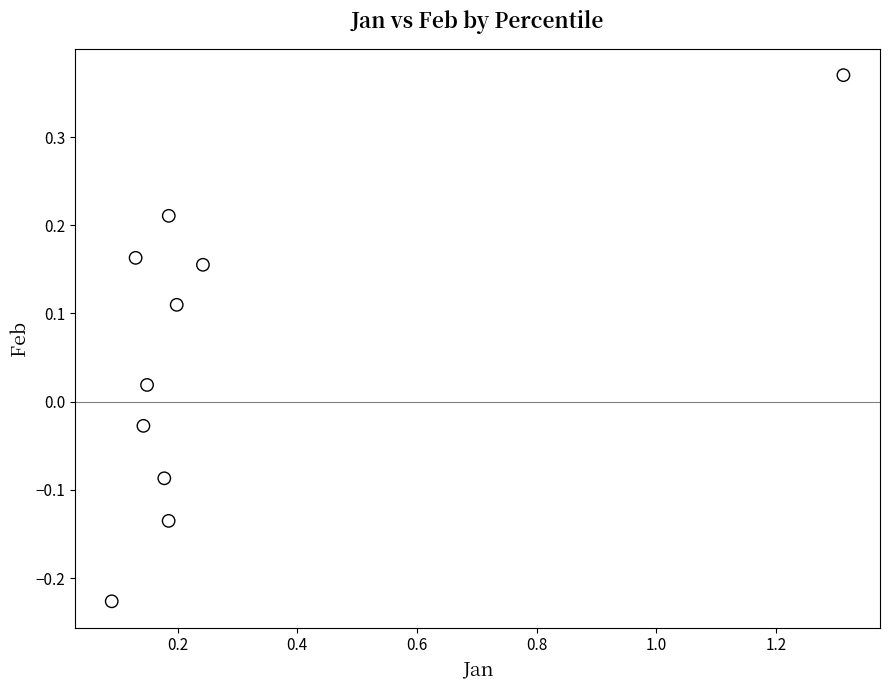

What is the average X value?

0.3